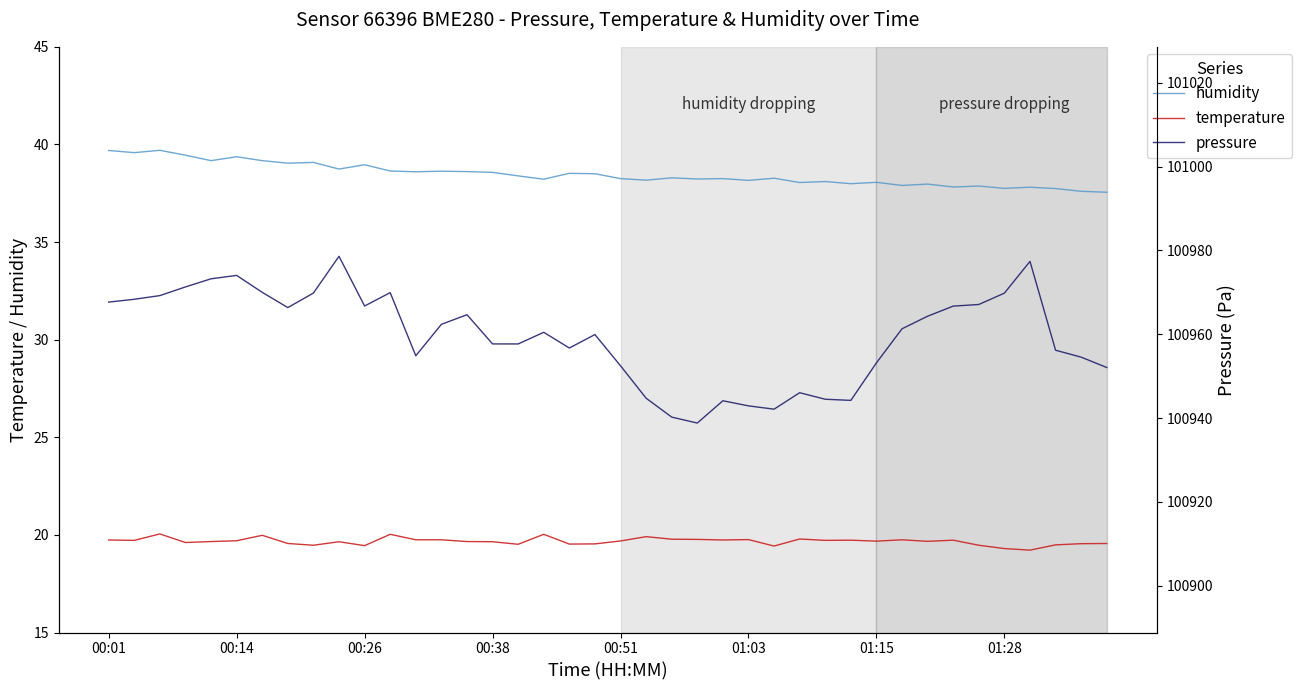

At how many categories does at least one series exceed 35824?

40